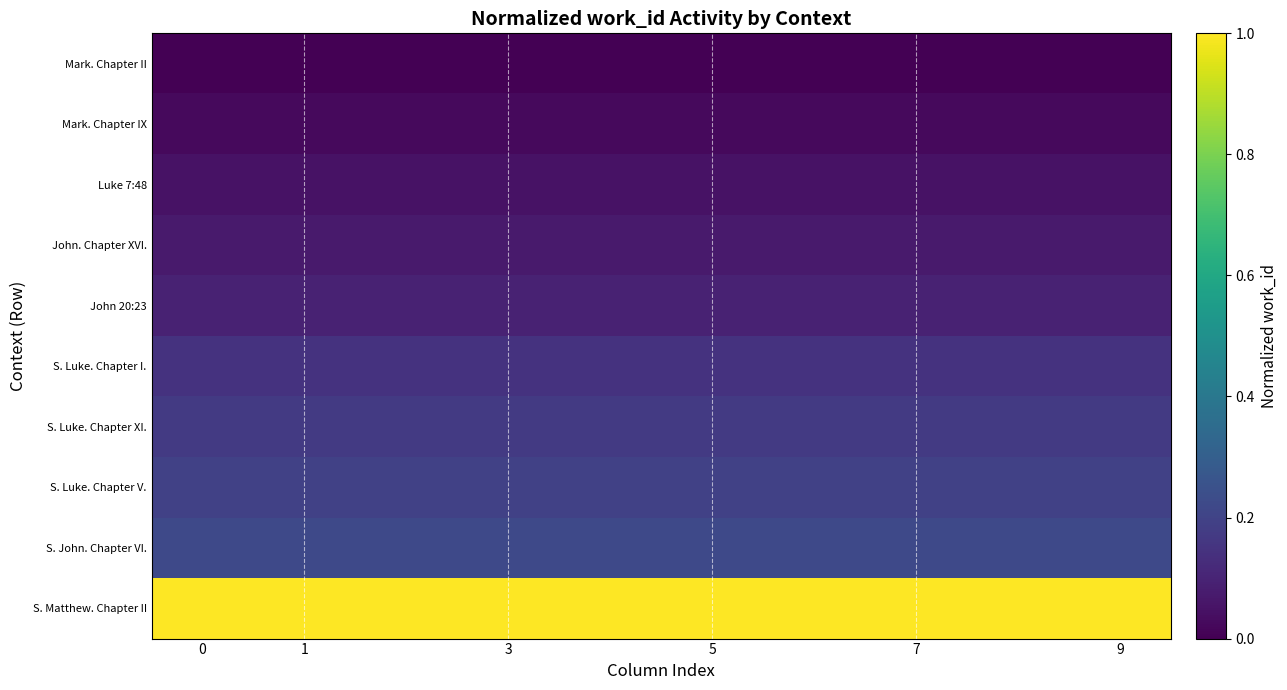

Reading left to right, transcribe all the data shown in this chart.

Mark. Chapter II: 0.0	0.0	0.0	0.0	0.0	0.0	0.0	0.0	0.0	0.0
Mark. Chapter IX: 0.0	0.0	0.0	0.0	0.0	0.0	0.0	0.0	0.0	0.0
Luke 7:48: 0.0	0.0	0.0	0.0	0.0	0.0	0.0	0.0	0.0	0.0
John. Chapter XVI.: 0.1	0.1	0.1	0.1	0.1	0.1	0.1	0.1	0.1	0.1
John 20:23: 0.1	0.1	0.1	0.1	0.1	0.1	0.1	0.1	0.1	0.1
S. Luke. Chapter I.: 0.1	0.1	0.1	0.1	0.1	0.1	0.1	0.1	0.1	0.1
S. Luke. Chapter XI.: 0.2	0.2	0.2	0.2	0.2	0.2	0.2	0.2	0.2	0.2
S. Luke. Chapter V.: 0.2	0.2	0.2	0.2	0.2	0.2	0.2	0.2	0.2	0.2
S. John. Chapter VI.: 0.2	0.2	0.2	0.2	0.2	0.2	0.2	0.2	0.2	0.2
S. Matthew. Chapter II: 1.0	1.0	1.0	1.0	1.0	1.0	1.0	1.0	1.0	1.0